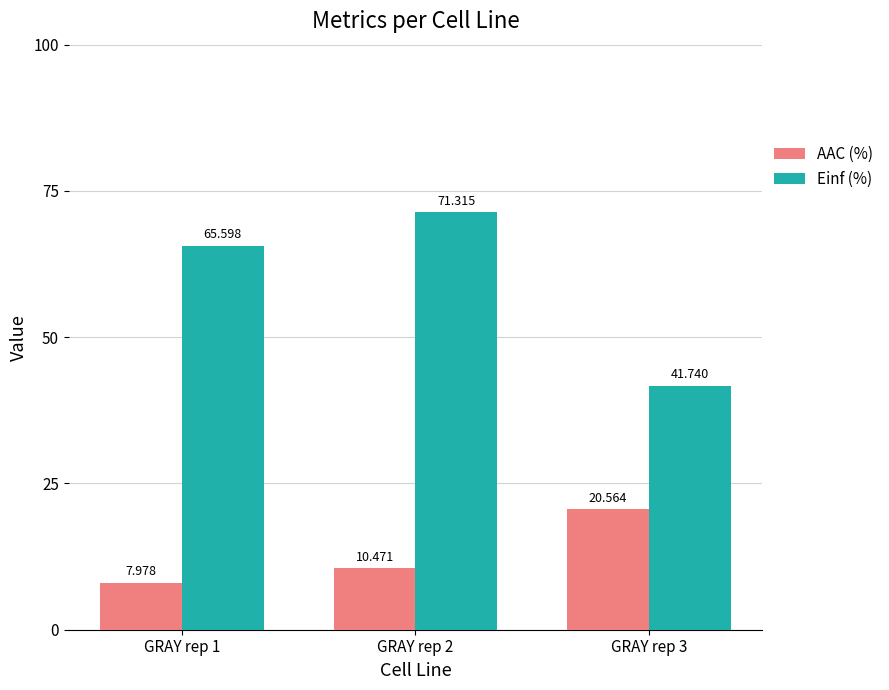

At which category is the sum across all series the highest?

GRAY rep 2